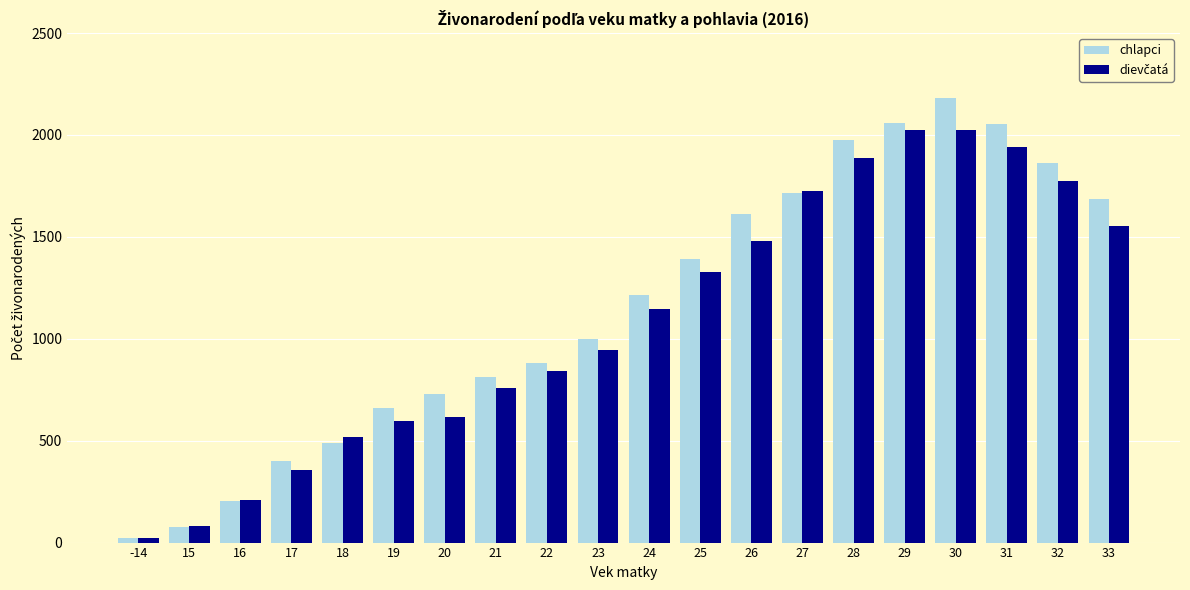

The value of chlapci at 18 is 491. True or false?

True